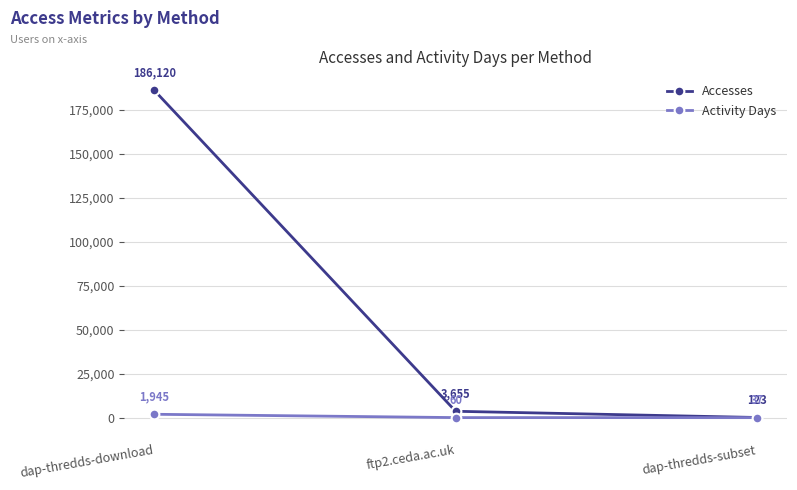

How many values in the Accesses series are below 3655?

1